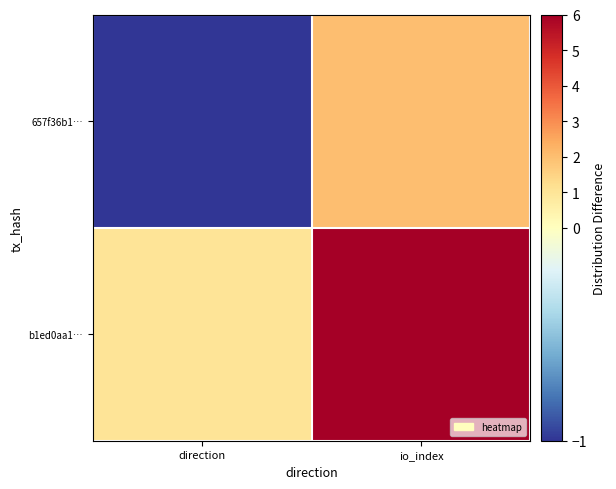

Which series changed the most between direction and io_index?

b1ed0aa1…